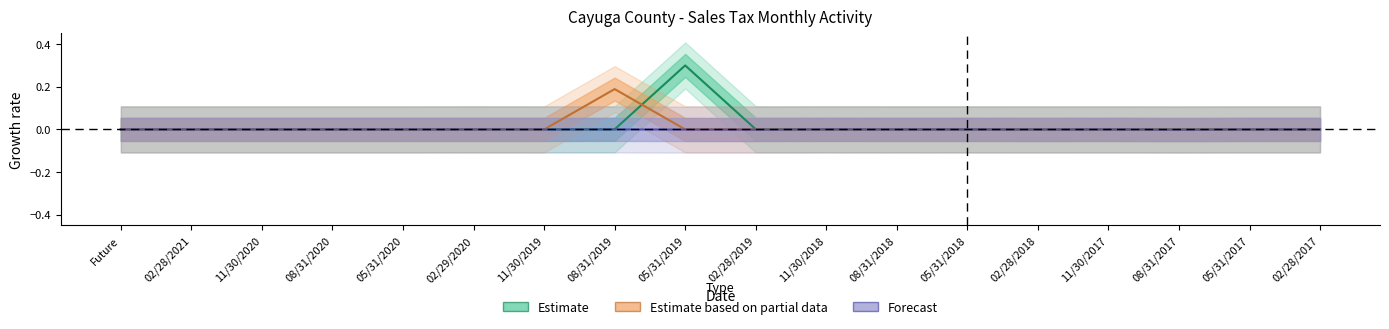

How many values in Forecast are below zero?

10